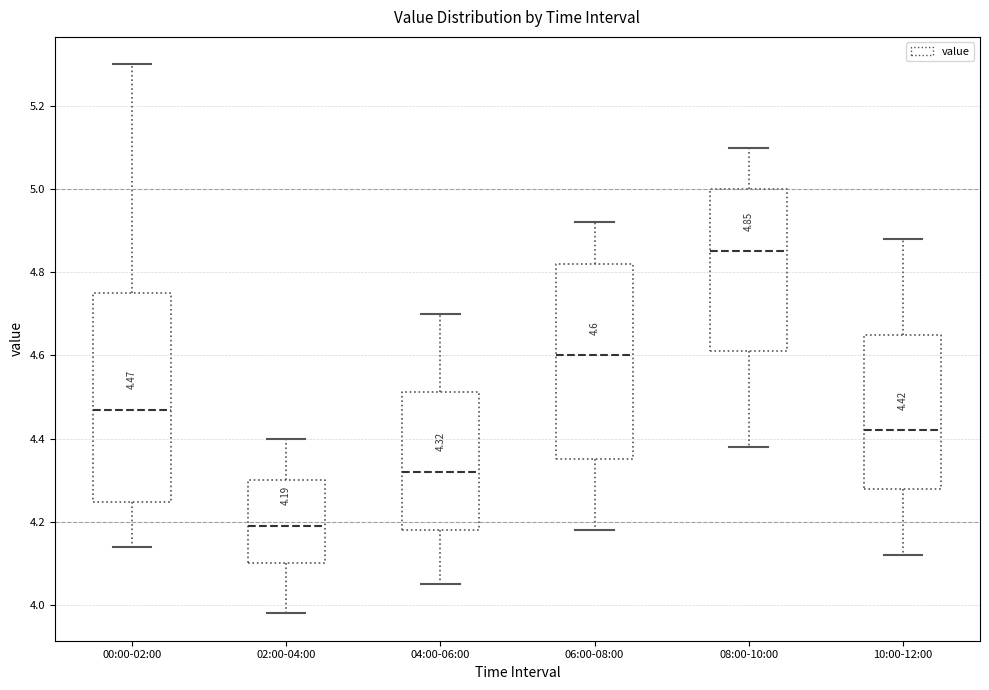

Which box has the highest median line?

08:00-10:00